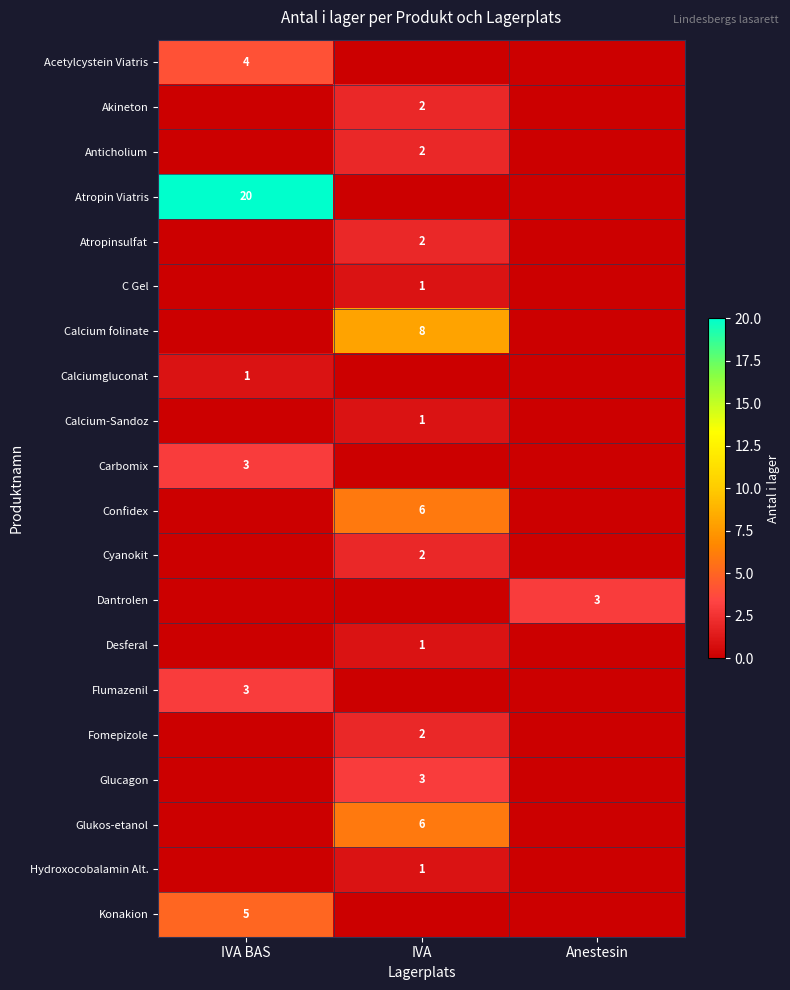

How many distinct data groups are displayed?

20